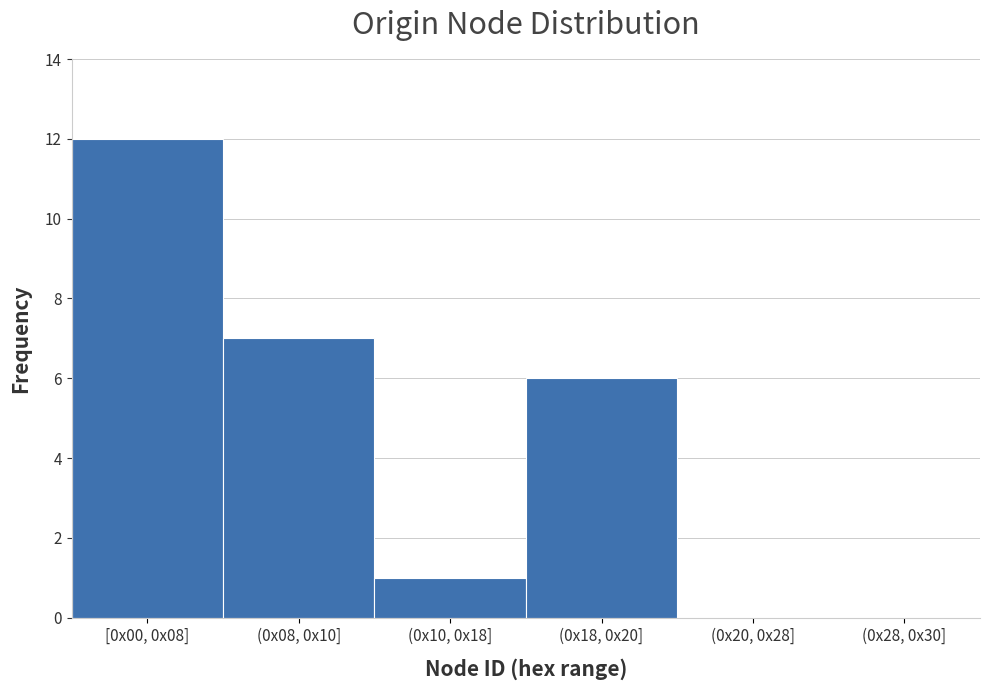

Reading left to right, transcribe all the data shown in this chart.

[0x00, 0x08]=12	(0x08, 0x10]=7	(0x10, 0x18]=1	(0x18, 0x20]=6	(0x20, 0x28]=0	(0x28, 0x30]=0